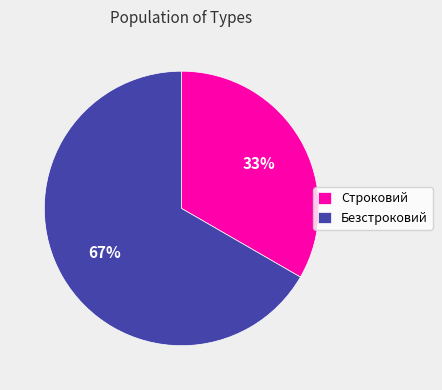

Which slice represents more than half of the pie?

Безстроковий